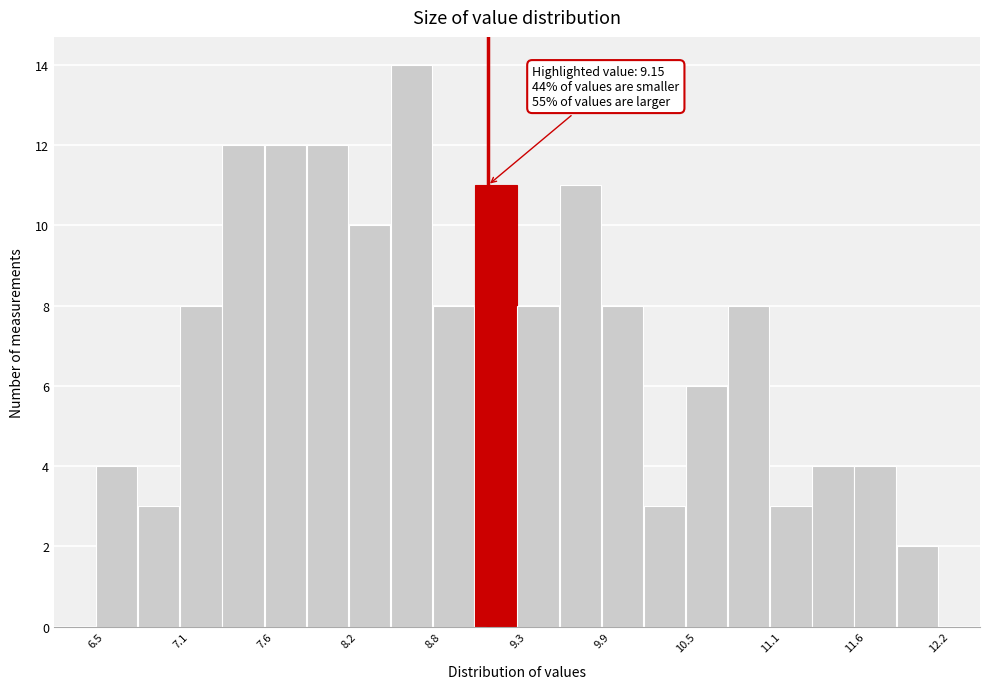

Read against the x-axis, roughly where is the centre of the tallest bar?

8.6